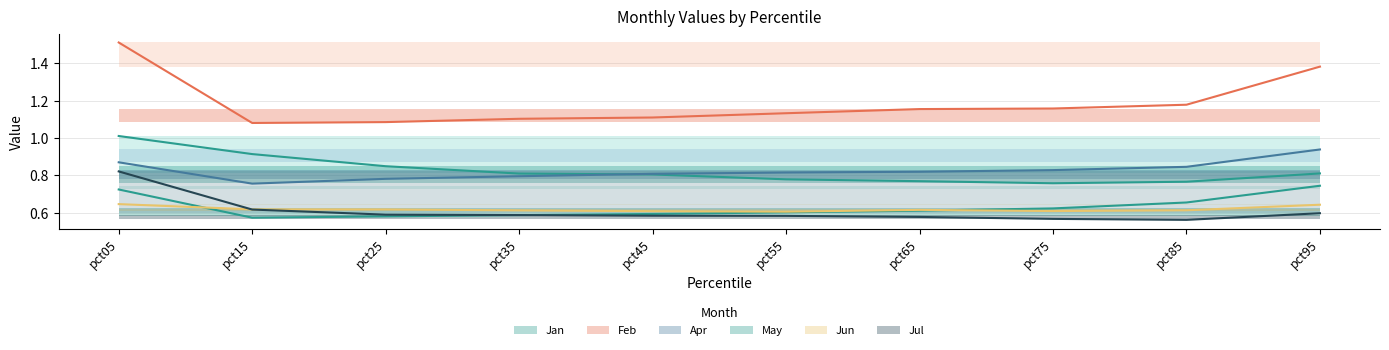

True or false: Apr has a value of 0.5 at pct65.

False